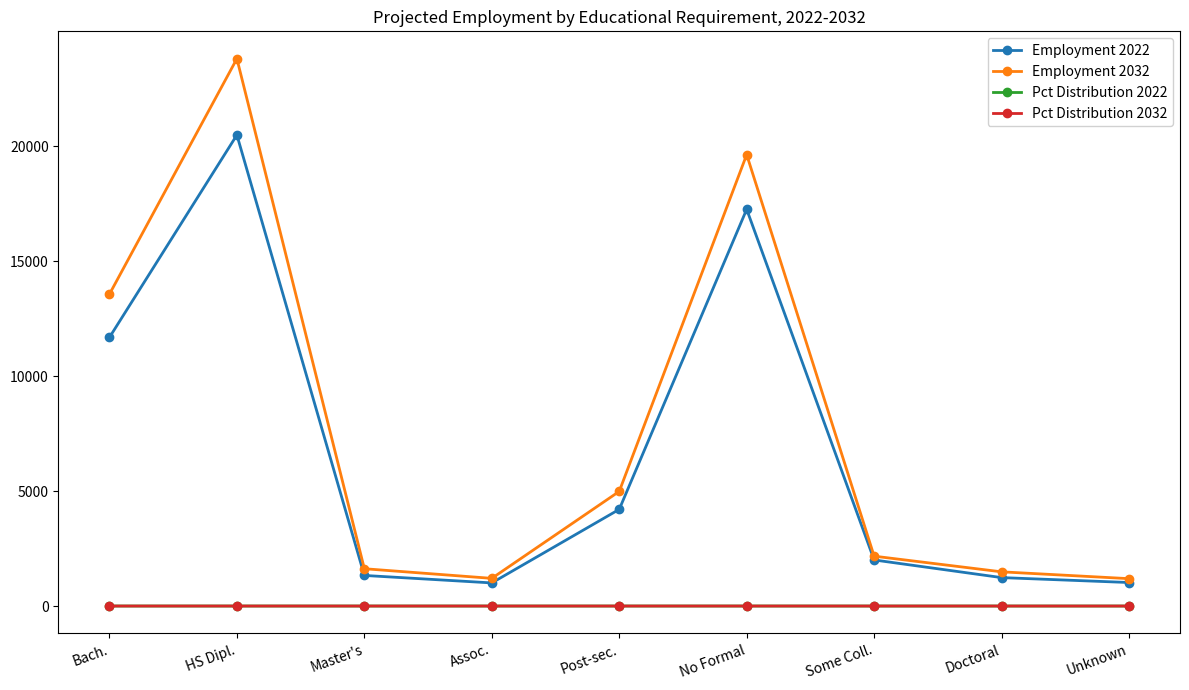

At which category does Employment 2022 reach its first local peak?

HS Dipl.